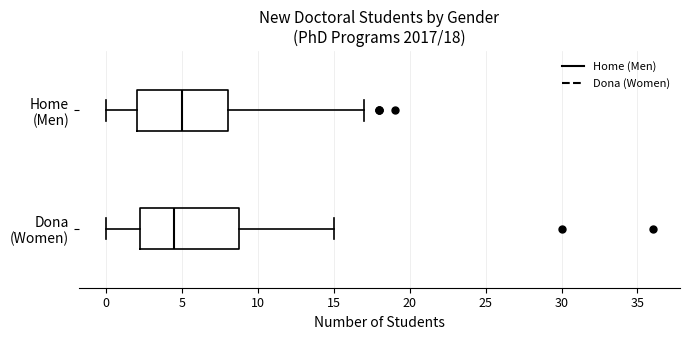

Which box has the furthest to the right median line?

Home (Men)